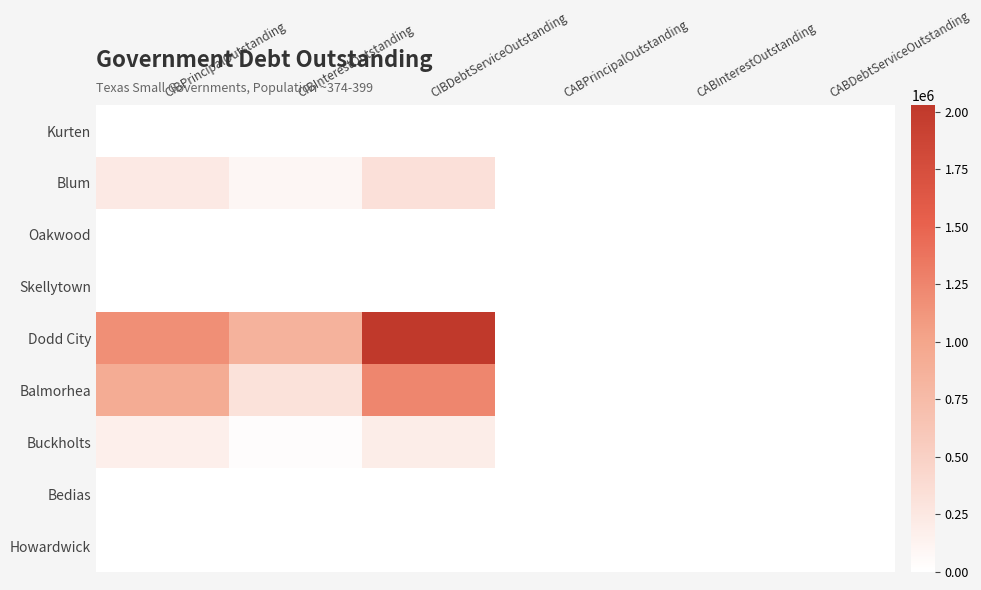

Reading right to left, extract all data points from this chart.

Kurten: CABDebtServiceOutstanding=0.0	CABInterestOutstanding=0.0	CABPrincipalOutstanding=0.0	CIBDebtServiceOutstanding=0.0	CIBInterestOutstanding=0.0	CIBPrincipalOutstanding=0.0
Blum: CABDebtServiceOutstanding=0.0	CABInterestOutstanding=0.0	CABPrincipalOutstanding=0.0	CIBDebtServiceOutstanding=327517.5	CIBInterestOutstanding=90517.5	CIBPrincipalOutstanding=237000.0
Oakwood: CABDebtServiceOutstanding=0.0	CABInterestOutstanding=0.0	CABPrincipalOutstanding=0.0	CIBDebtServiceOutstanding=0.0	CIBInterestOutstanding=0.0	CIBPrincipalOutstanding=0.0
Skellytown: CABDebtServiceOutstanding=0.0	CABInterestOutstanding=0.0	CABPrincipalOutstanding=0.0	CIBDebtServiceOutstanding=0.0	CIBInterestOutstanding=0.0	CIBPrincipalOutstanding=0.0
Dodd City: CABDebtServiceOutstanding=0.0	CABInterestOutstanding=0.0	CABPrincipalOutstanding=0.0	CIBDebtServiceOutstanding=2027814.5	CIBInterestOutstanding=847814.5	CIBPrincipalOutstanding=1180000.0
Balmorhea: CABDebtServiceOutstanding=0.0	CABInterestOutstanding=0.0	CABPrincipalOutstanding=0.0	CIBDebtServiceOutstanding=1237528.5	CIBInterestOutstanding=312528.5	CIBPrincipalOutstanding=925000.0
Buckholts: CABDebtServiceOutstanding=0.0	CABInterestOutstanding=0.0	CABPrincipalOutstanding=0.0	CIBDebtServiceOutstanding=197419.6	CIBInterestOutstanding=23831.4	CIBPrincipalOutstanding=173588.1
Bedias: CABDebtServiceOutstanding=0.0	CABInterestOutstanding=0.0	CABPrincipalOutstanding=0.0	CIBDebtServiceOutstanding=0.0	CIBInterestOutstanding=0.0	CIBPrincipalOutstanding=0.0
Howardwick: CABDebtServiceOutstanding=0.0	CABInterestOutstanding=0.0	CABPrincipalOutstanding=0.0	CIBDebtServiceOutstanding=0.0	CIBInterestOutstanding=0.0	CIBPrincipalOutstanding=0.0